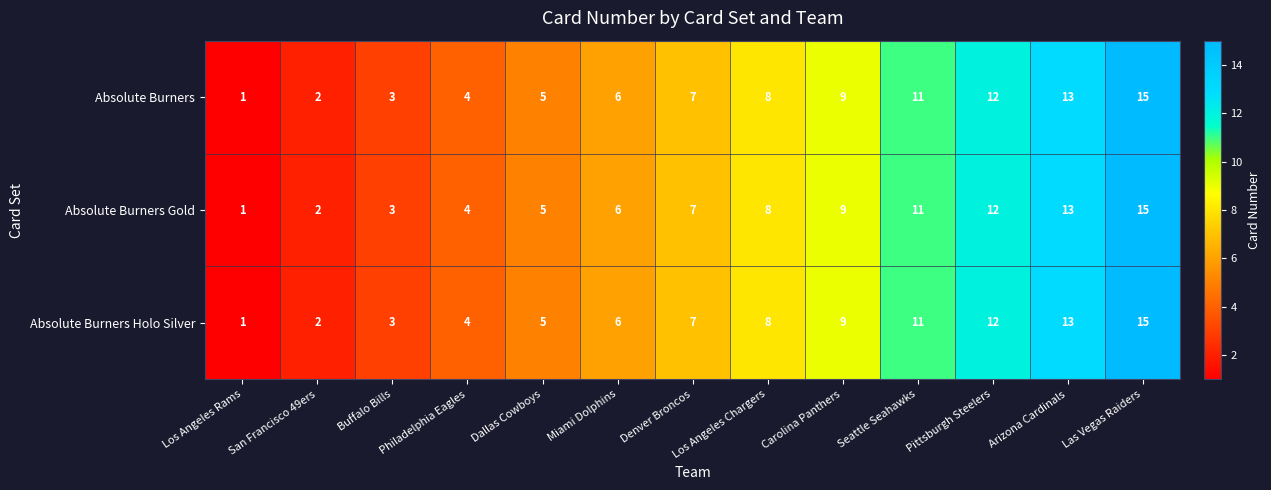

What is the sum of all Absolute Burners Gold values?

96